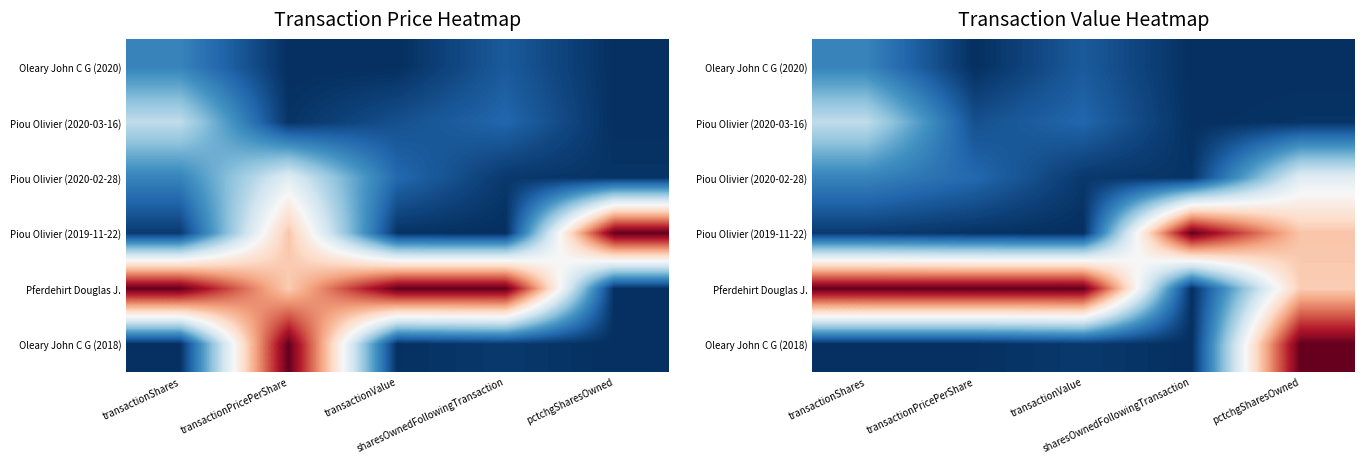

The value of Oleary John C G (2018) at transactionShares is 0.5. True or false?

False